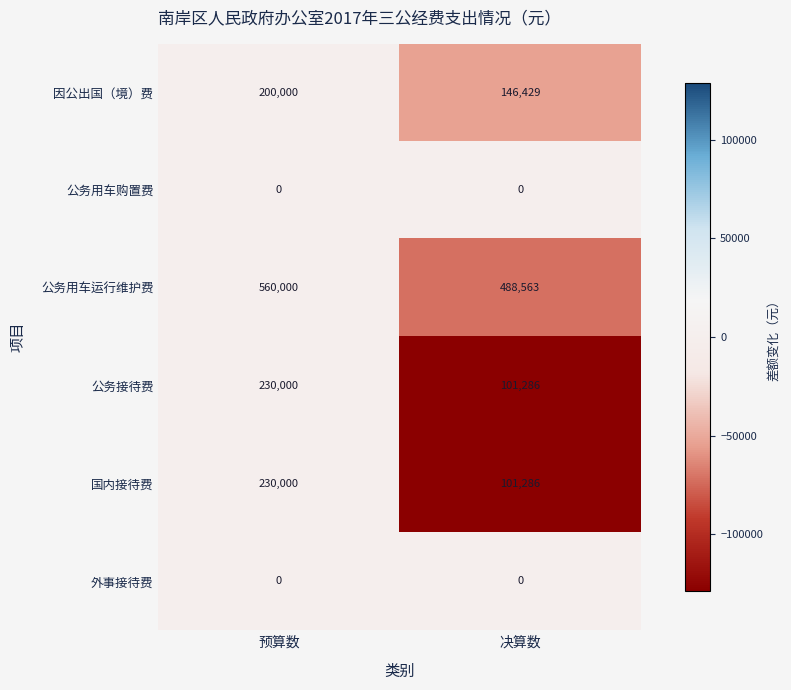

Reading left to right, extract all data points from this chart.

因公出国（境）费: 200000	146429
公务用车购置费: 0	0
公务用车运行维护费: 560000	488563
公务接待费: 230000	101286
国内接待费: 230000	101286
外事接待费: 0	0